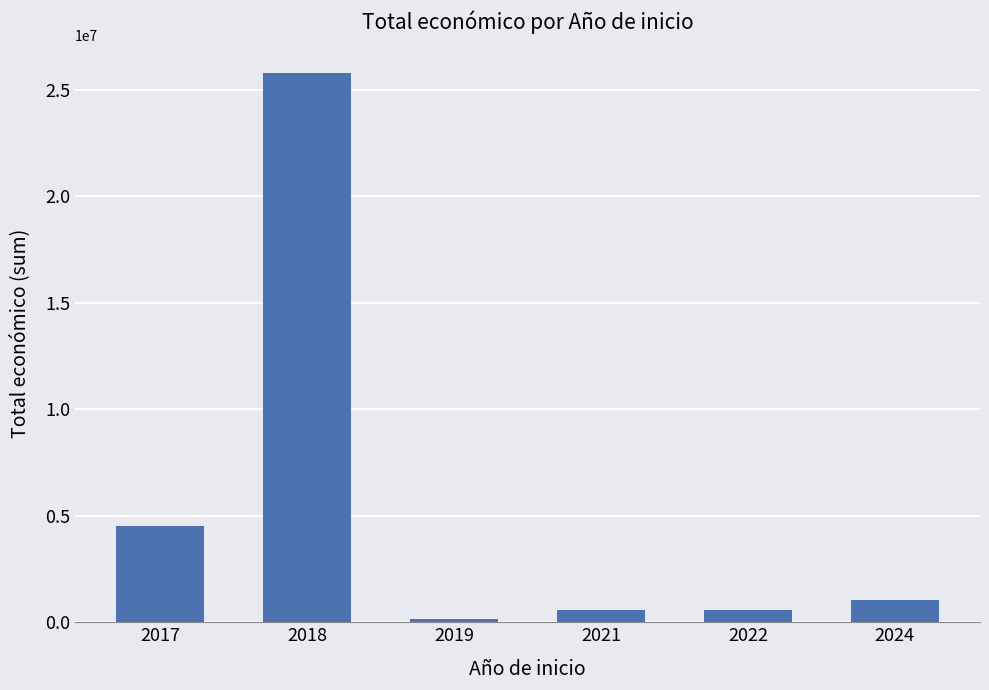

How many data points are less than 1024647?

3